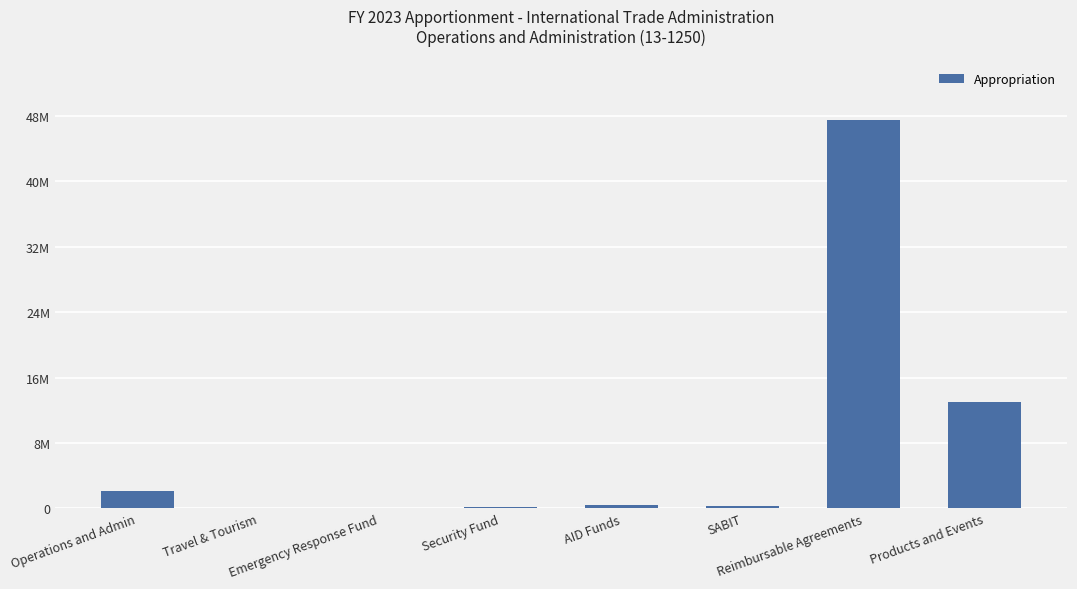

The chart shows a value of 12330 at Emergency Response Fund. True or false?

False